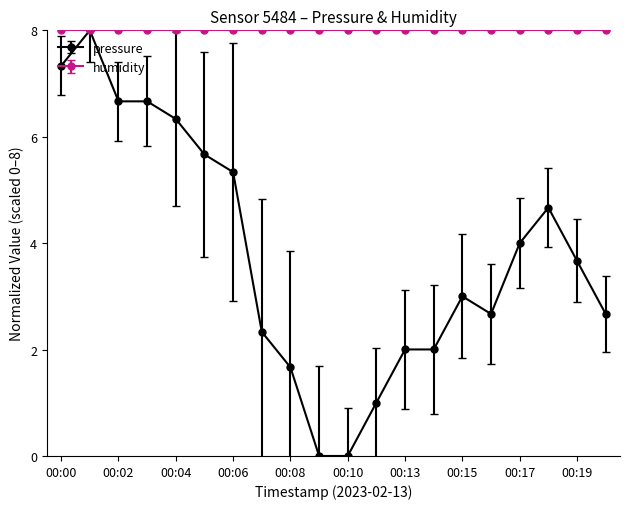

What is the maximum value shown in the chart?

8.0